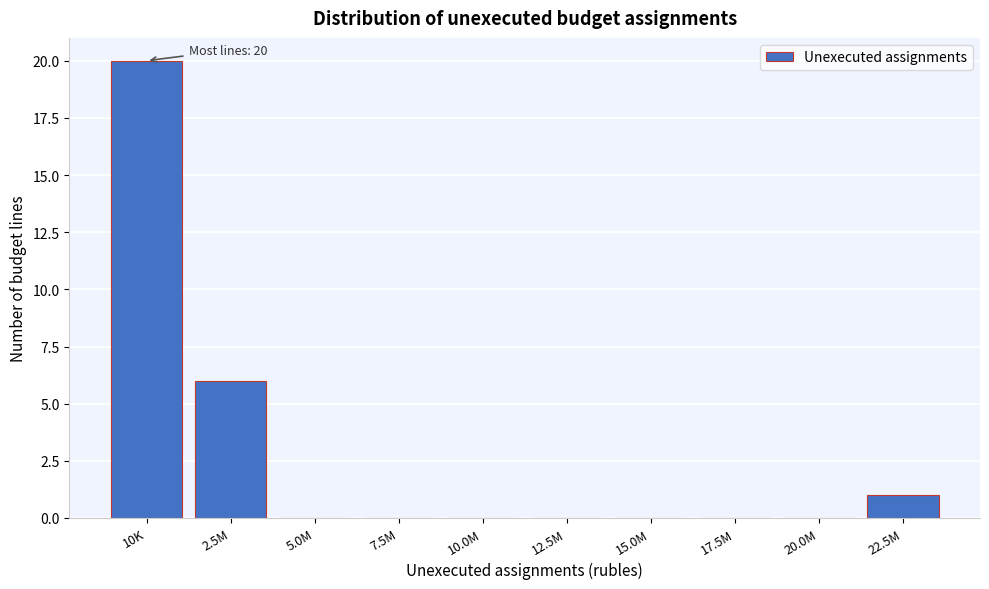

Reading left to right, transcribe all the data shown in this chart.

10K=20	2.5M=6	5.0M=0	7.5M=0	10.0M=0	12.5M=0	15.0M=0	17.5M=0	20.0M=0	22.5M=1